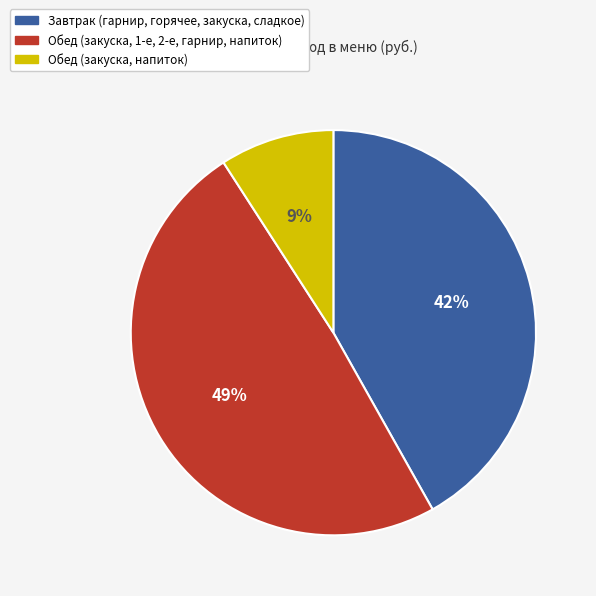

Is there any slice that represents more than half of the pie?

No